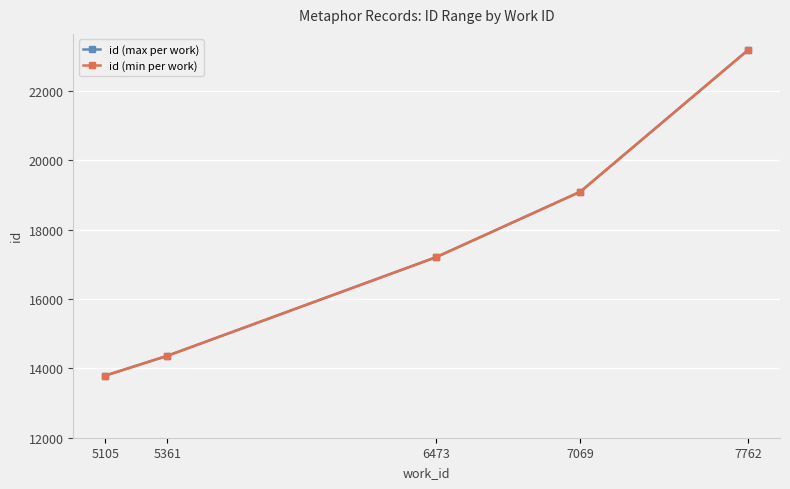

Read the id (max per work) value at 6473, to the nearest 10.

17210